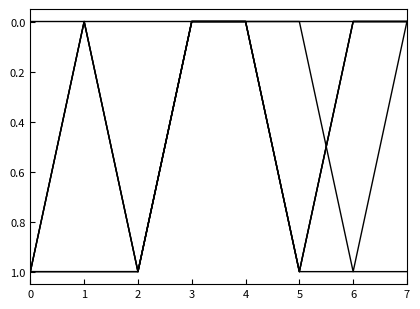

Reading left to right, transcribe all the data shown in this chart.

WEATHER: 0=1	1=0	2=1	3=0	4=0	5=0	6=0	7=0
OCEAN: 0=0	1=0	2=0	3=0	4=0	5=1	6=0	7=0
LAND: 0=1	1=0	2=1	3=0	4=0	5=1	6=1	7=1
WATER: 0=1	1=1	2=1	3=0	4=0	5=1	6=0	7=0
SNOW: 0=1	1=1	2=1	3=0	4=0	5=0	6=1	7=0
HEALTH: 0=1	1=0	2=1	3=0	4=0	5=1	6=0	7=0